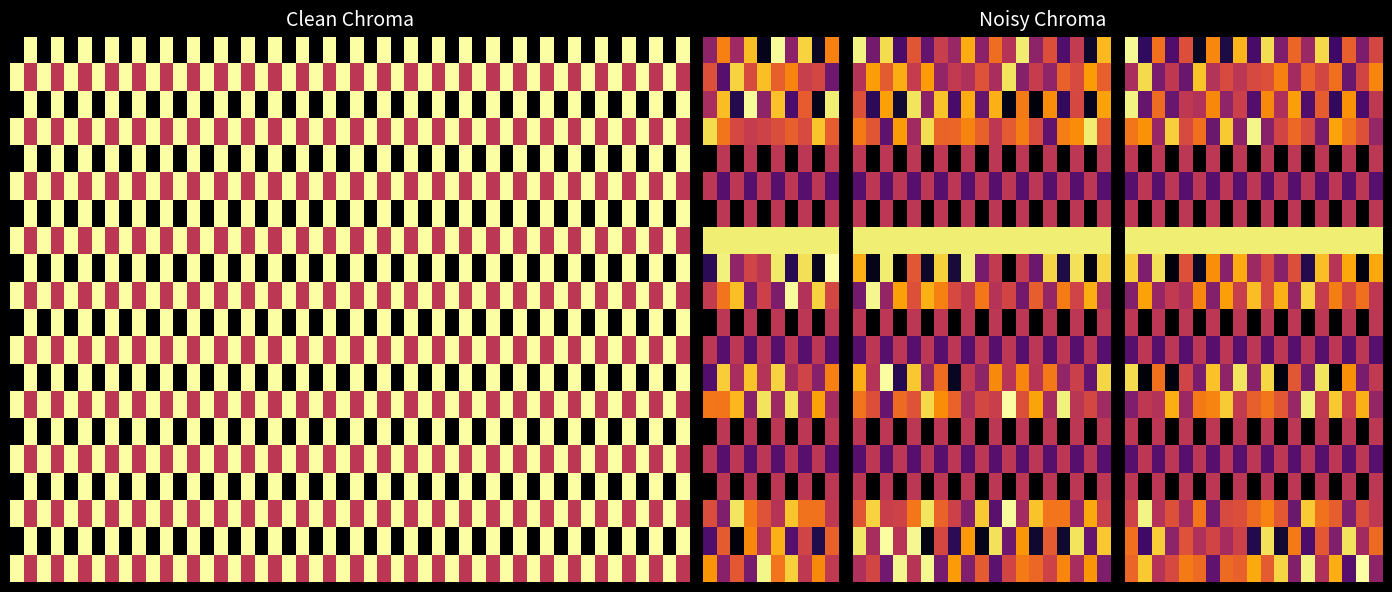

What is the spread (max minus min) of values at -1?

2